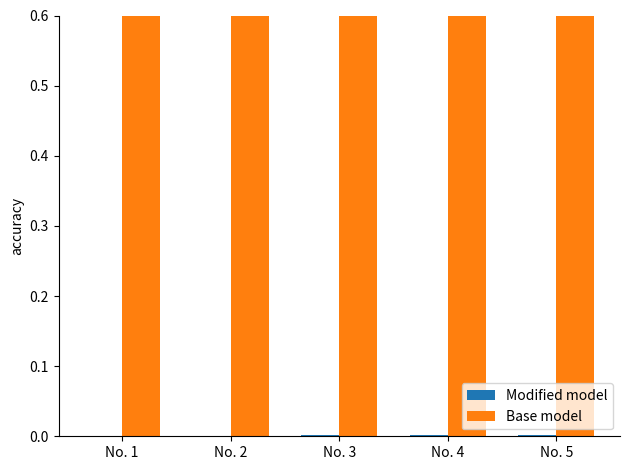

Rank the series by their average value, from lowest to highest.

Modified model, Base model